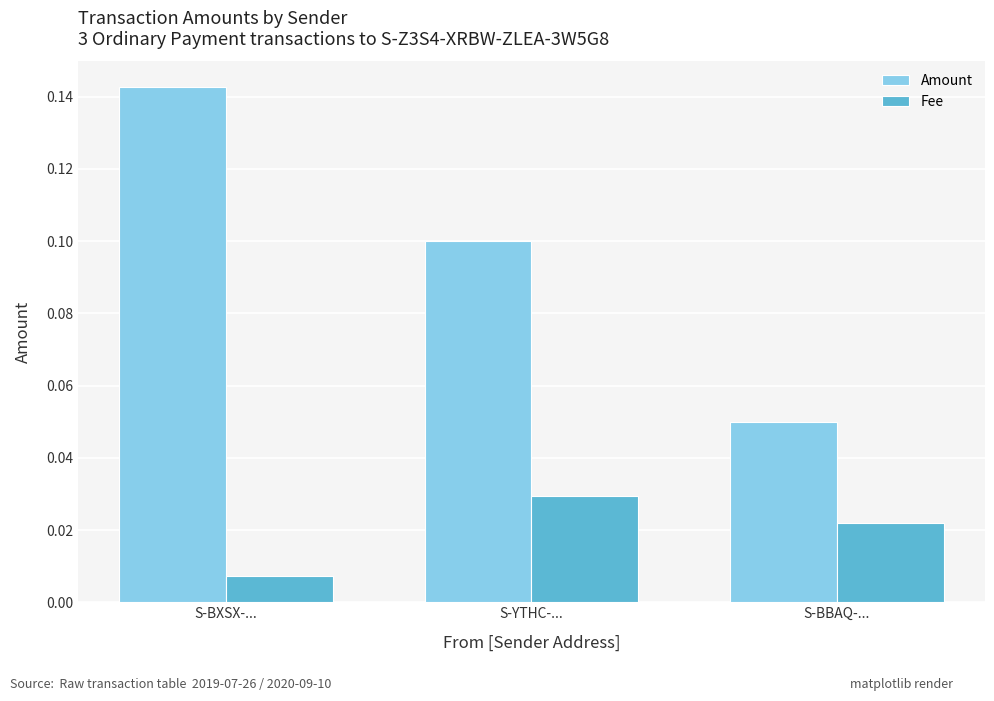

Which series has the largest range (max minus min)?

Amount